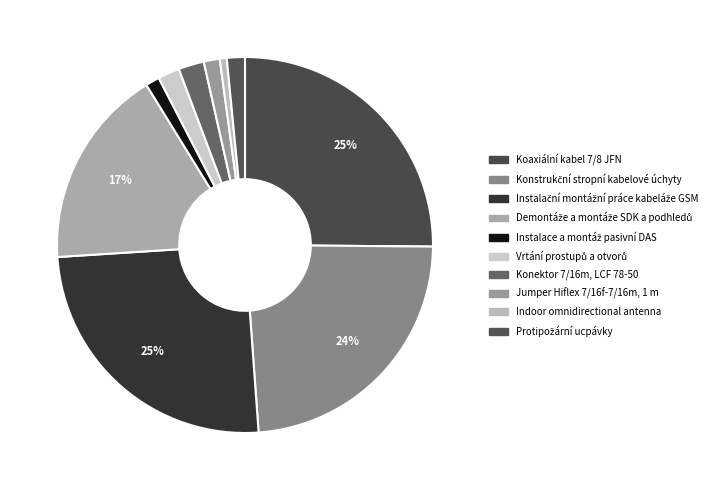

To the nearest percent, what is the average slice percentage?

10%